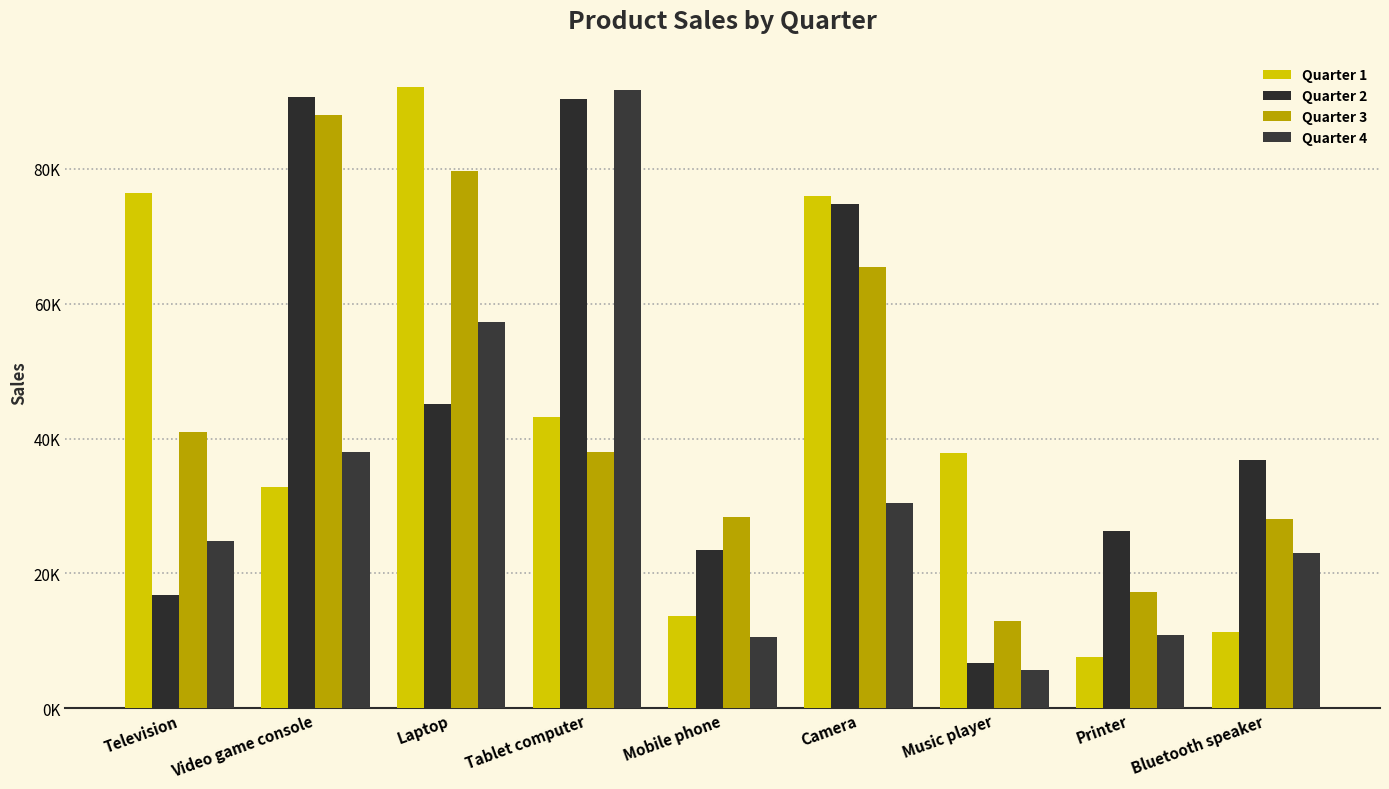

Are the bars grouped side by side (vs. stacked)?

Yes